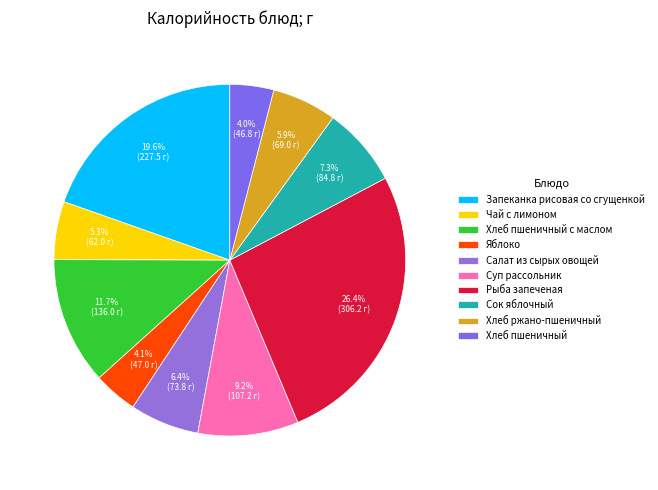

To the nearest percent, what is the average slice percentage?

10%